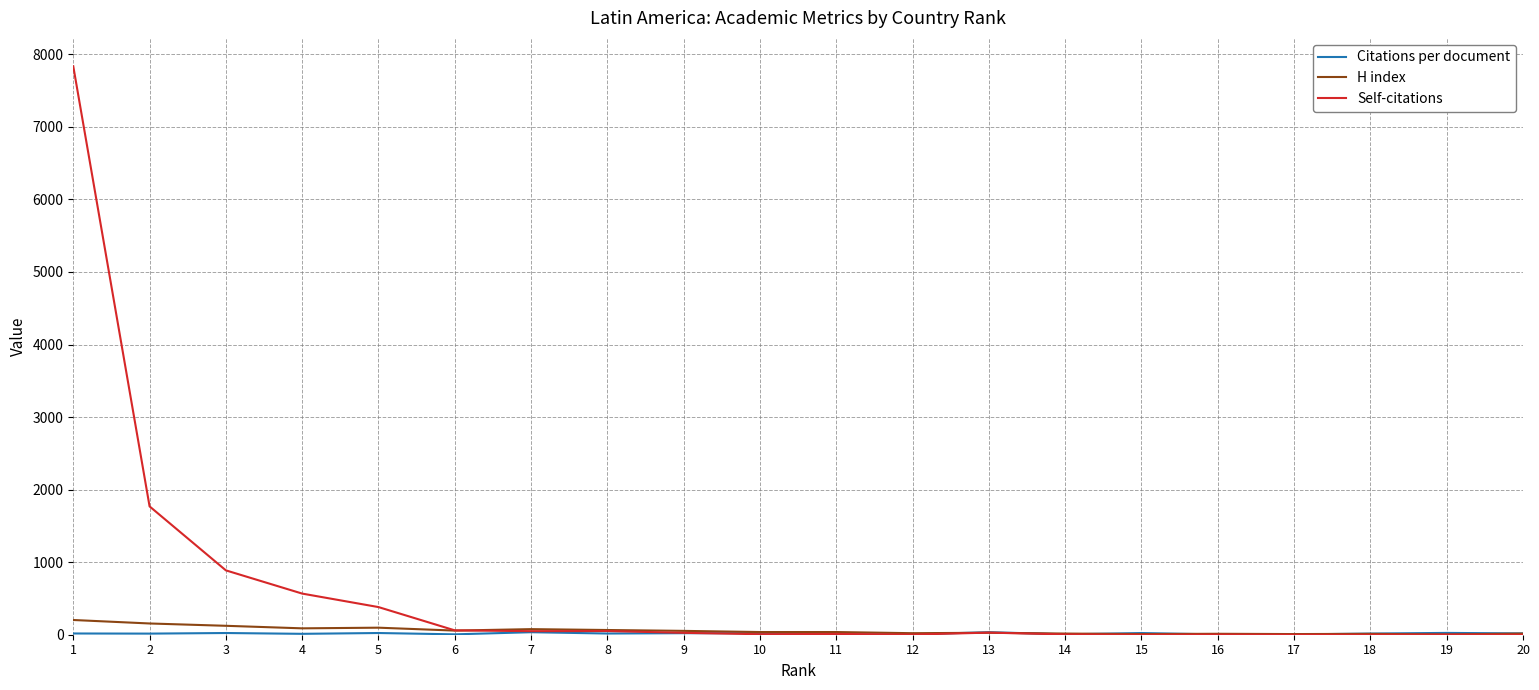

Count the number of categories in the chart.

20